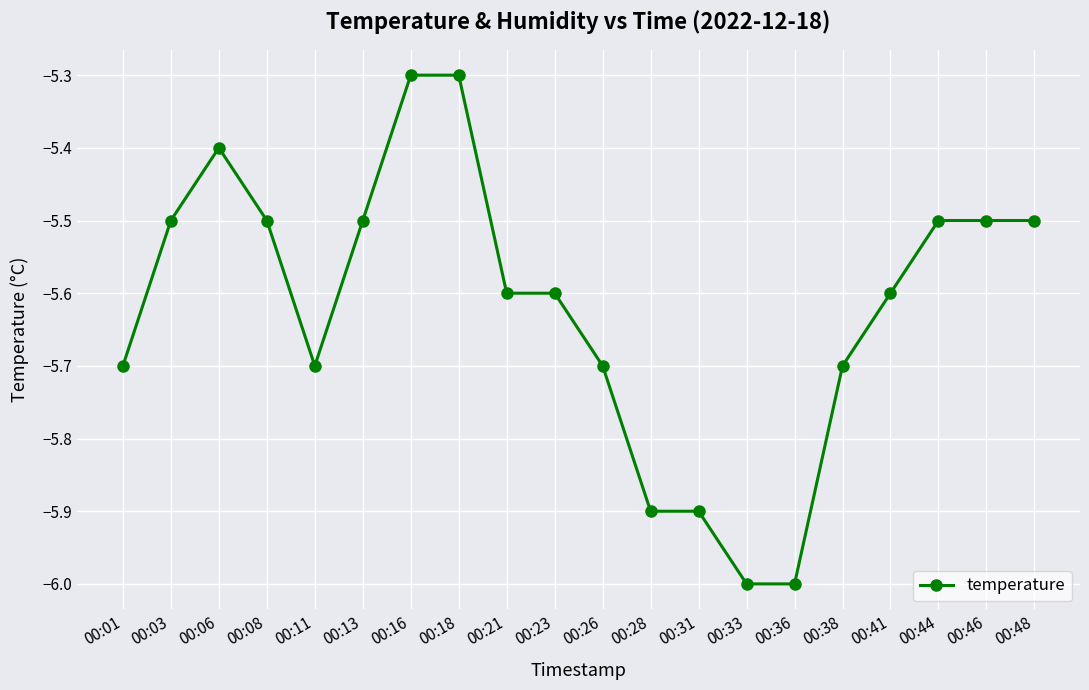

What is the difference between the second highest and minimum values?

0.7